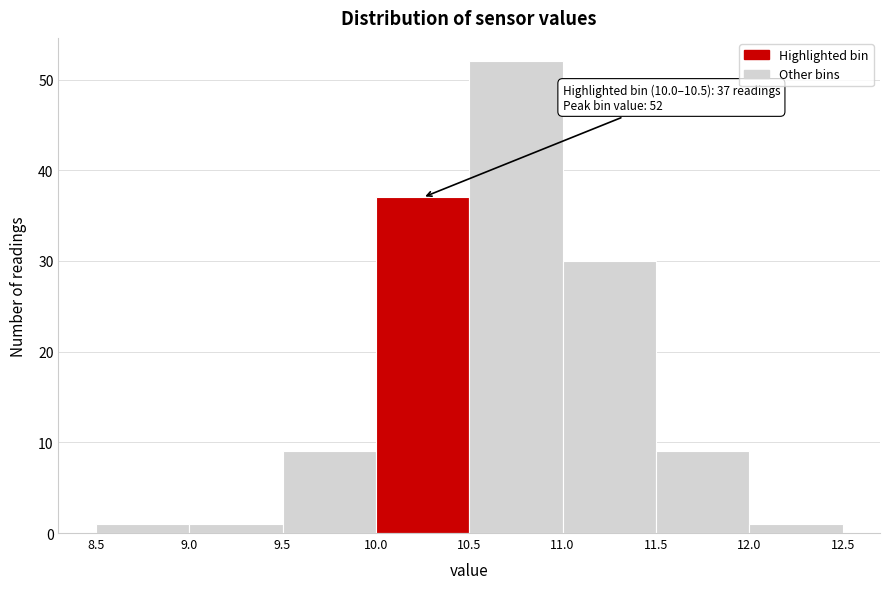

Which range on the x-axis has the tallest bar?

10.5 to 11.0